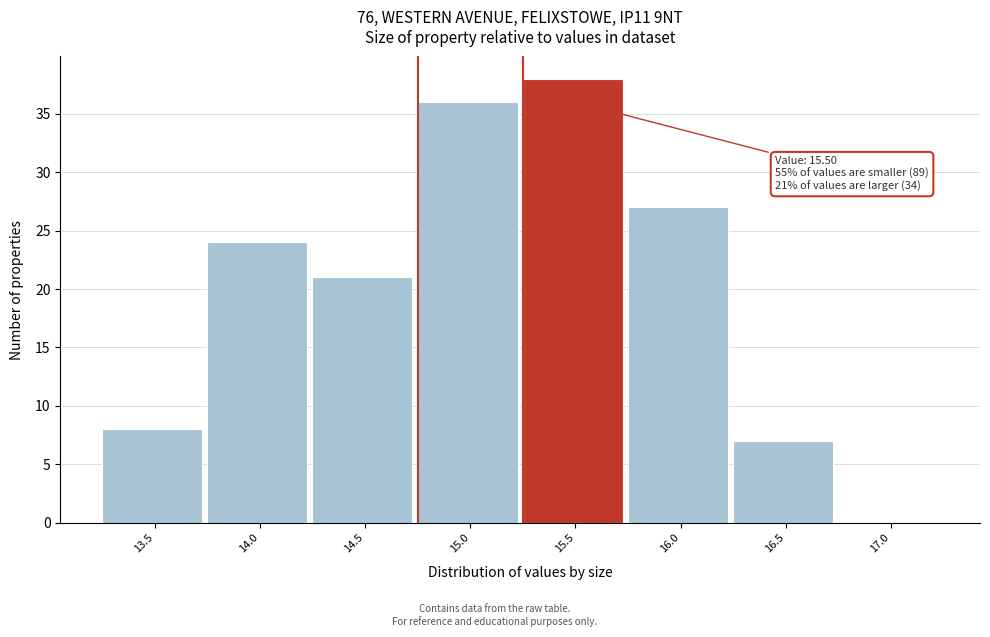

Reading left to right, extract all data points from this chart.

13.5=8	14.0=24	14.5=21	15.0=36	15.5=38	16.0=27	16.5=7	17.0=0